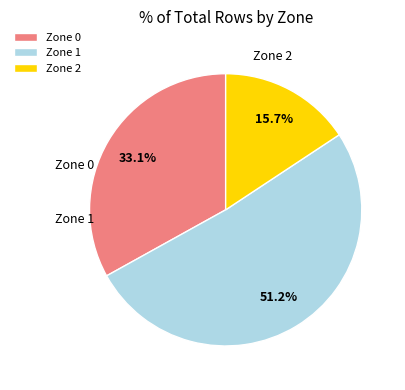

Combined, do Zone 2 and Zone 1 account for over 50%?

Yes